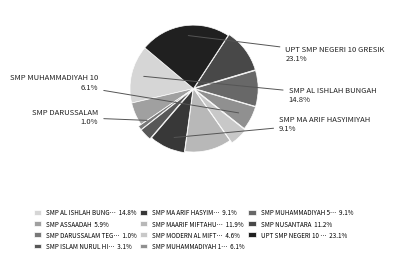

Which slice is the largest?

UPT SMP NEGERI 10 GRESIK